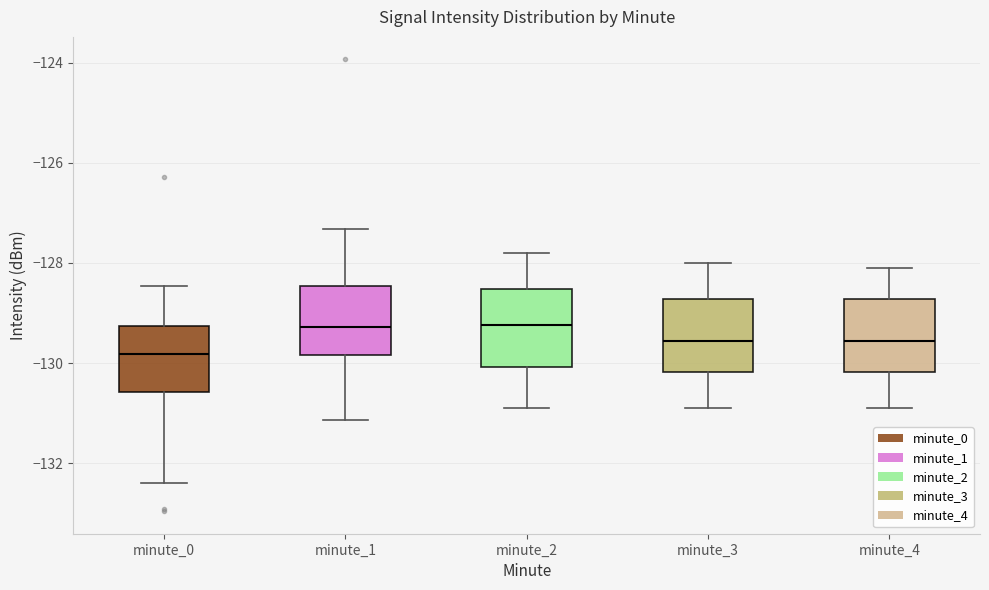

Where is the lower edge of the box for minute_2 on the y-axis? The values are not printed on the chart, so give them approximately, as read against the axis.

-130.0